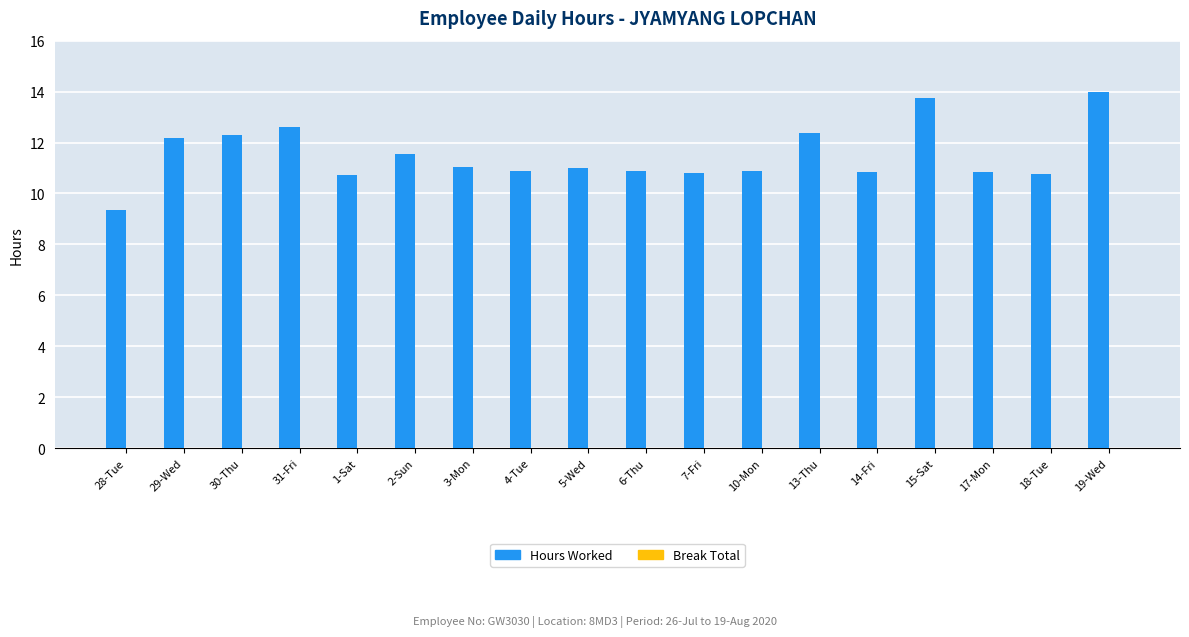

Which category has the lowest value across all series?

28-Tue